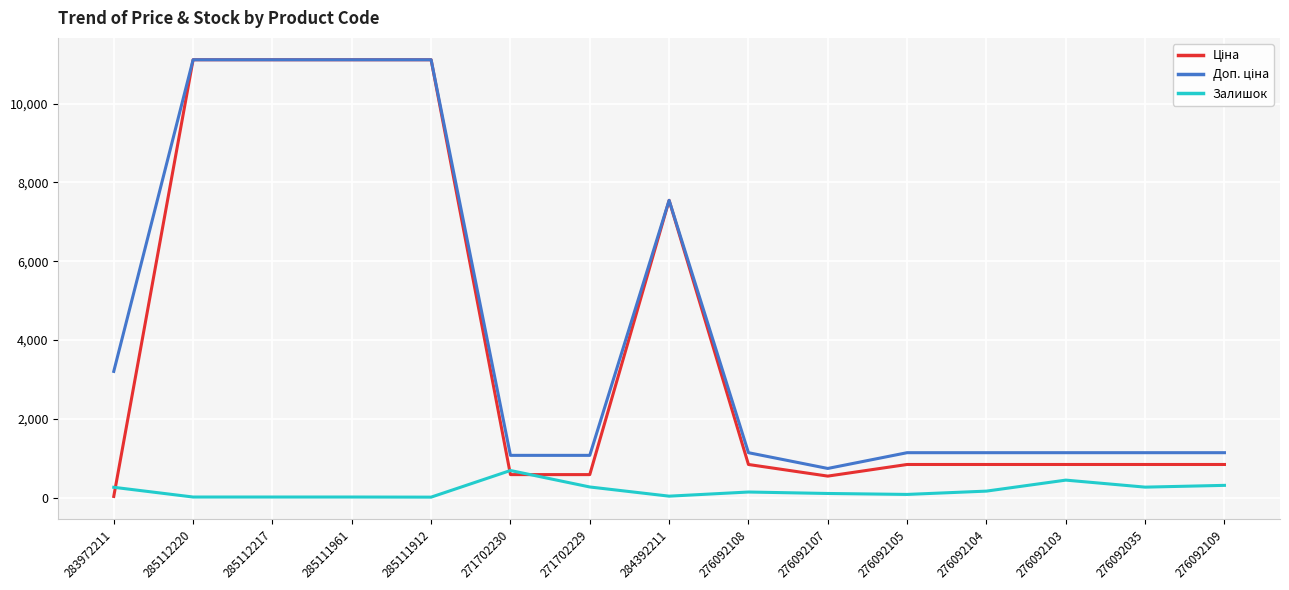

The Залишок series shows 144.0 at 276092108. True or false?

True